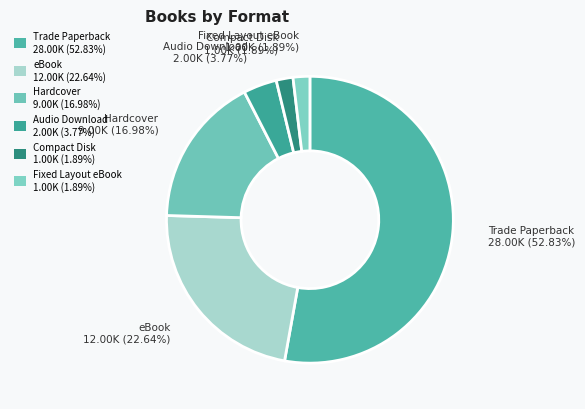

Count the number of slices in the pie.

6